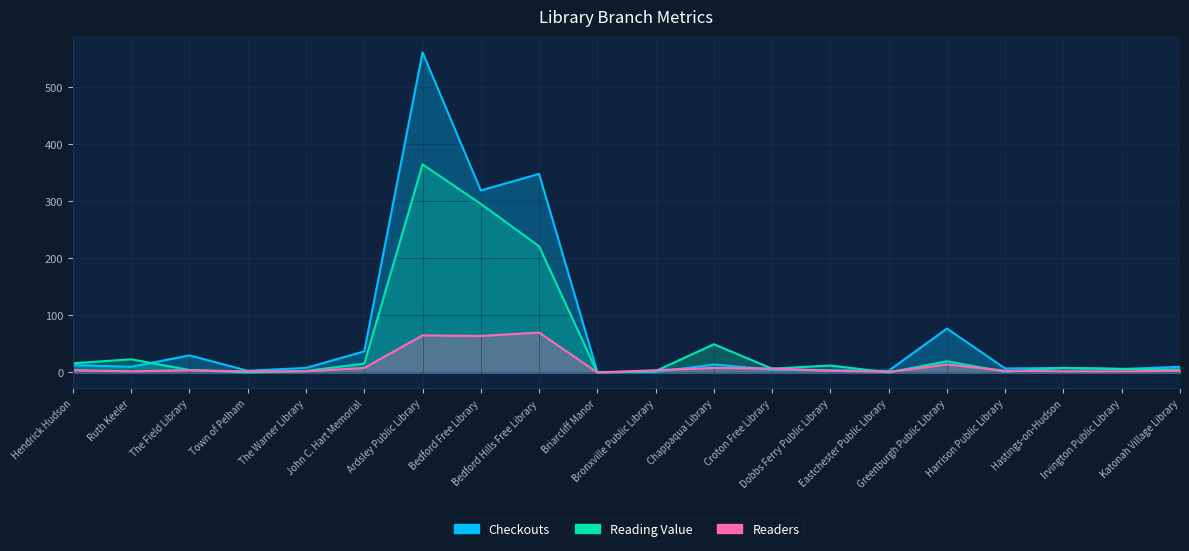

At how many categories does at least one series exceed 506?

1